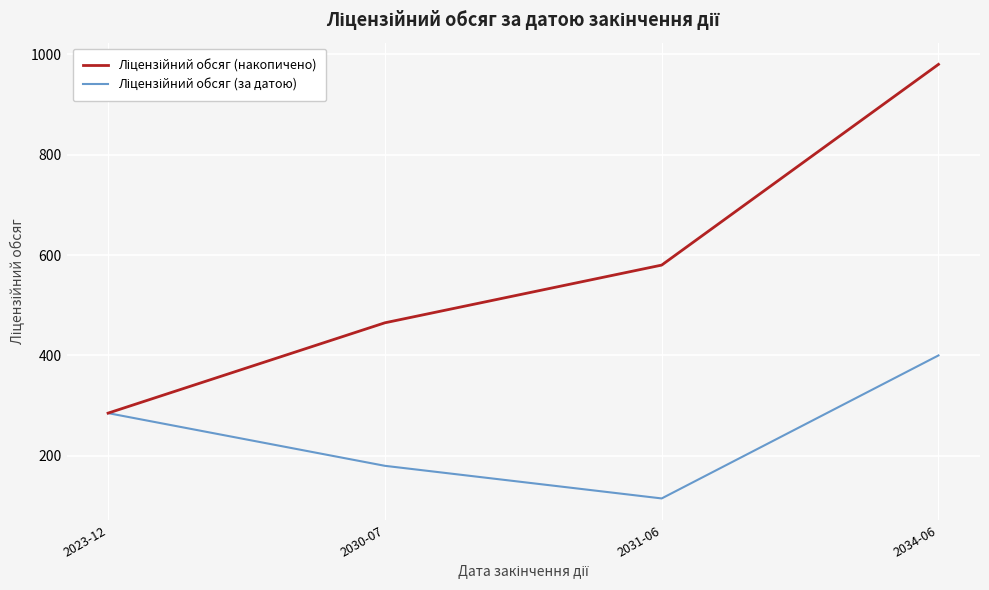

What is the total value across all series at 2023-12?

570